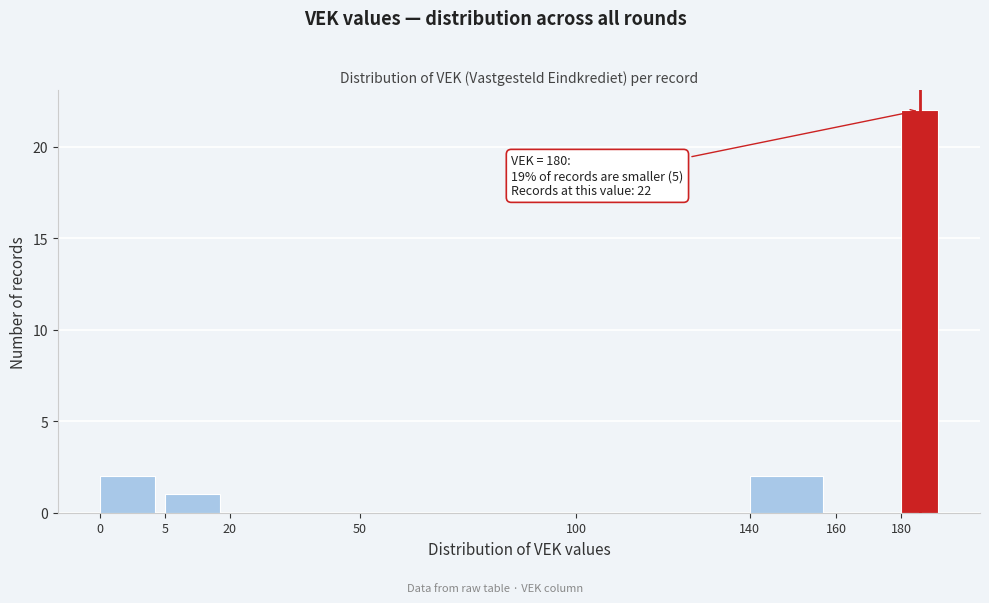

Reading left to right, extract all data points from this chart.

0=2	5=1	20=0	50=0	100=0	140=2	160=0	180=22